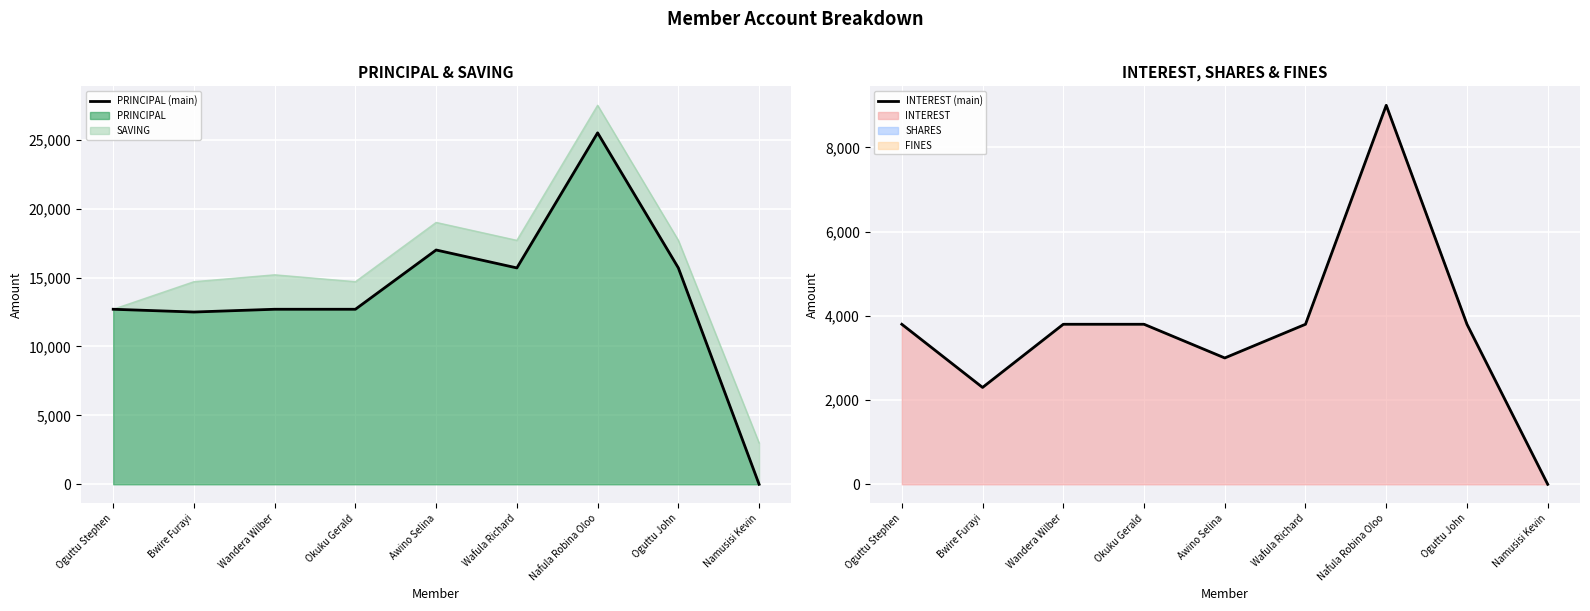

In INTEREST (main), how many points are higher than both neighbors (excluding endpoints)?

1